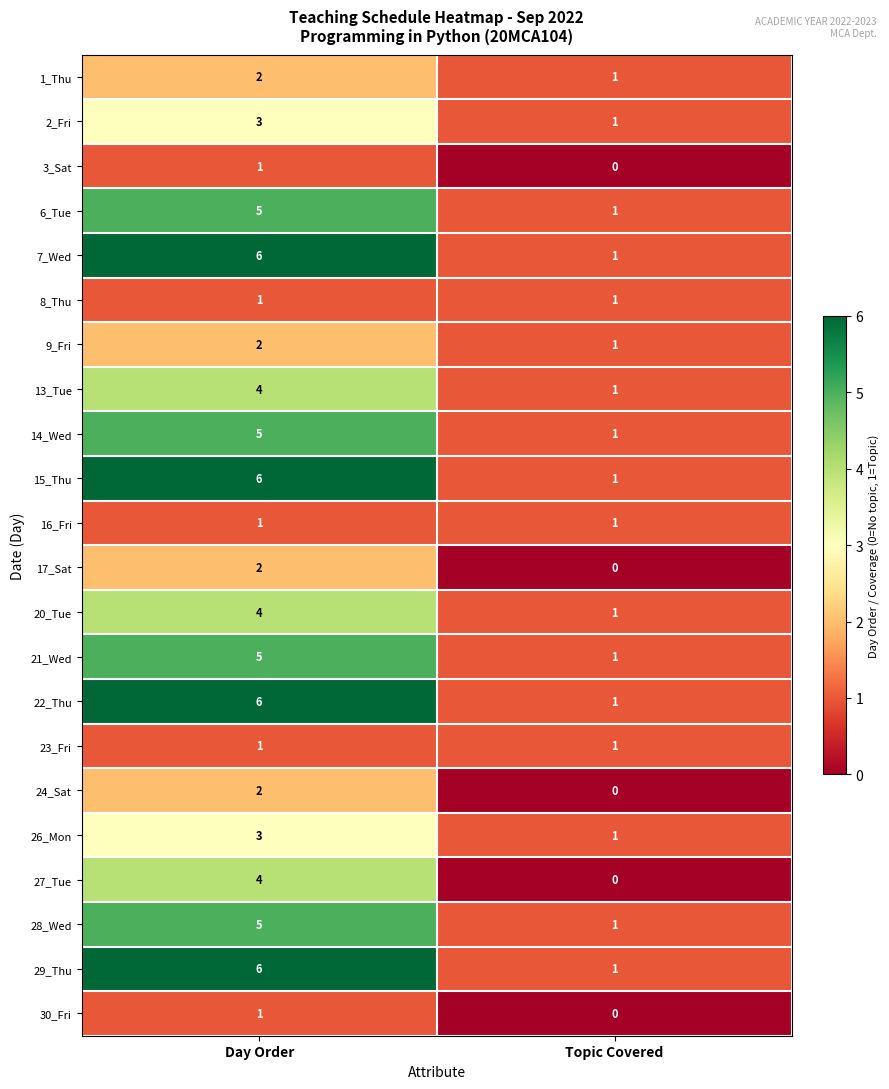

At which category does the chart reach its peak across all series?

Day Order